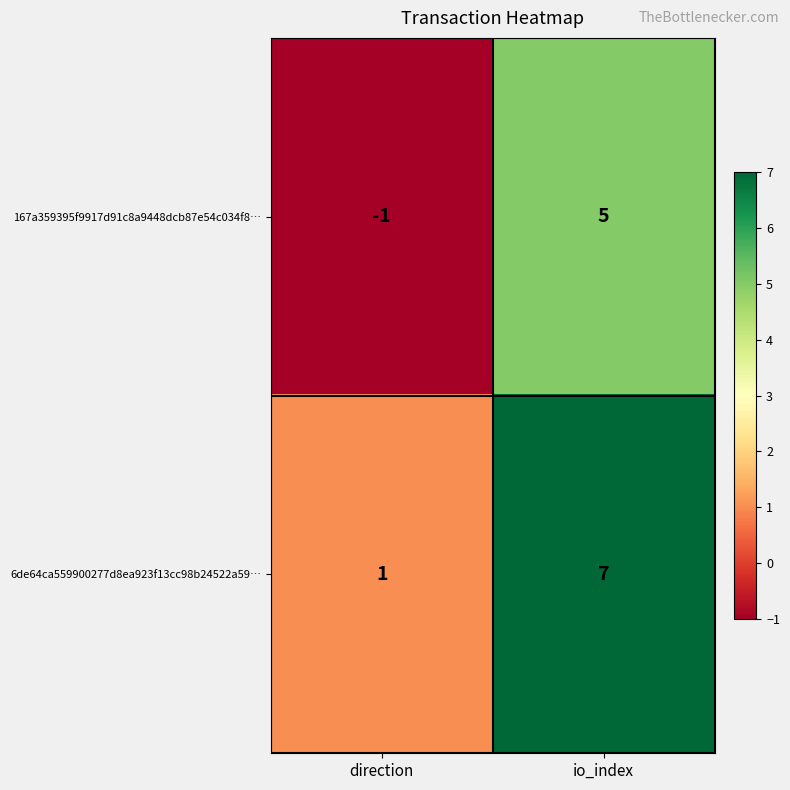

Which series has the largest total across all categories?

6de64ca559900277d8ea923f13cc98b24522a59…